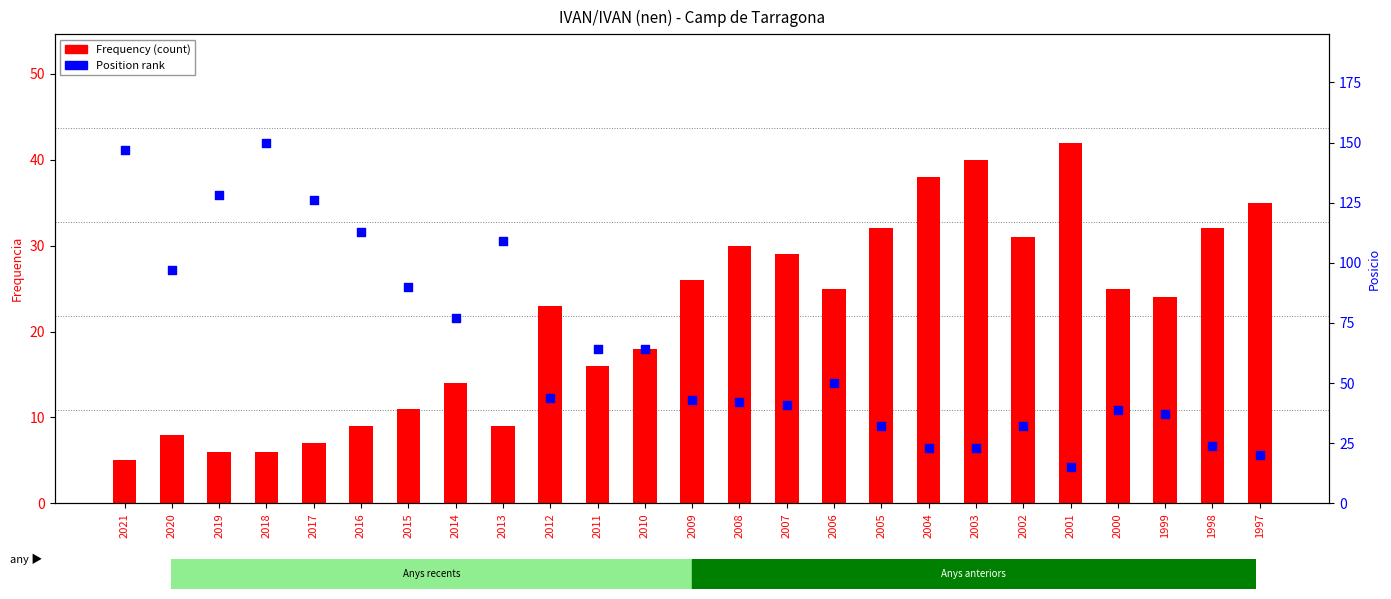

Which series has the largest Y range (max minus min)?

Position rank